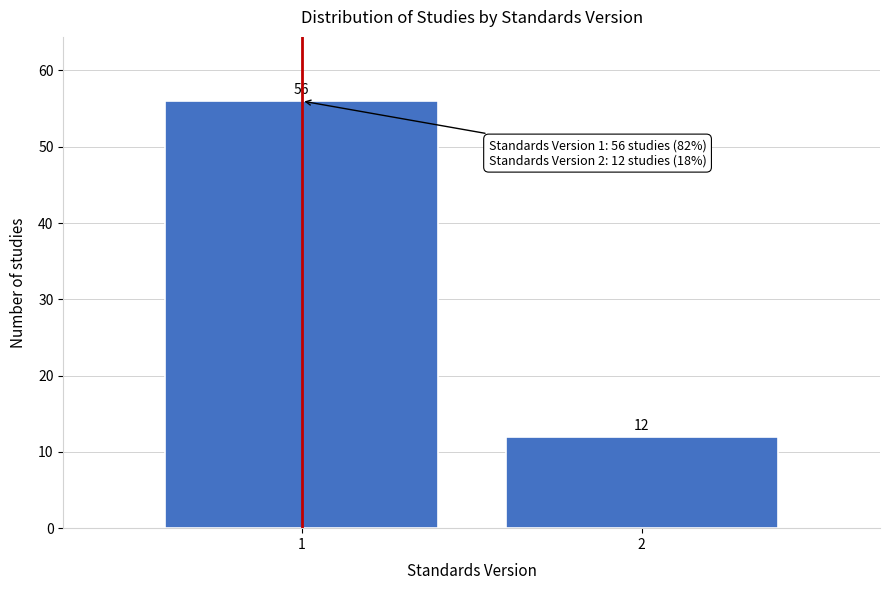

Reading right to left, transcribe all the data shown in this chart.

2=12	1=56